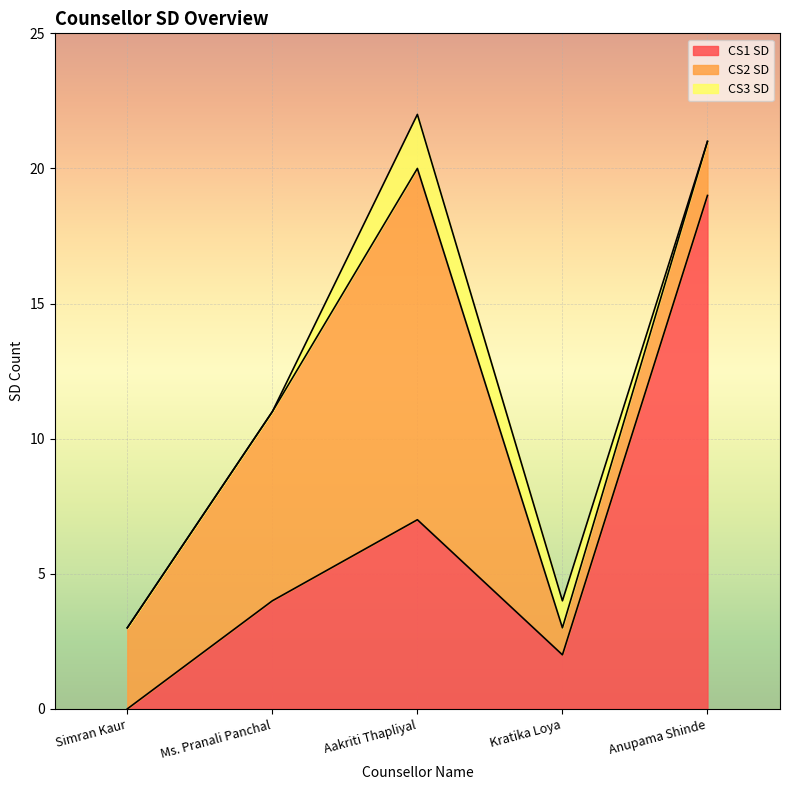

At which label does CS2 SD reach its peak?

Aakriti Thapliyal